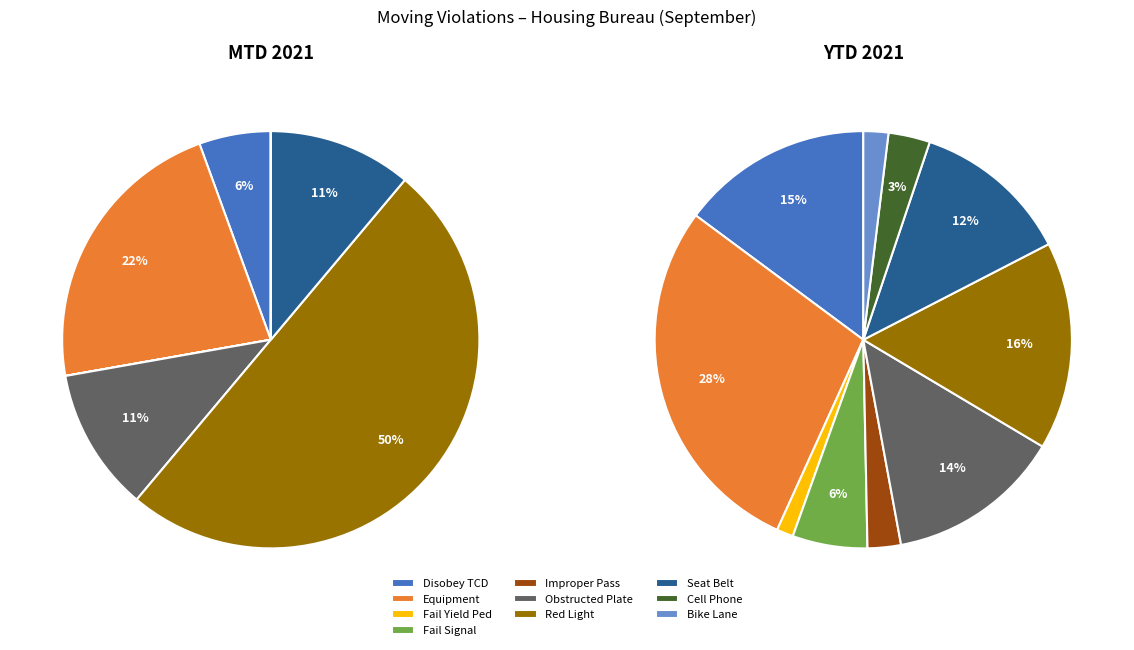

Which category has the biggest portion of the pie?

Equipment